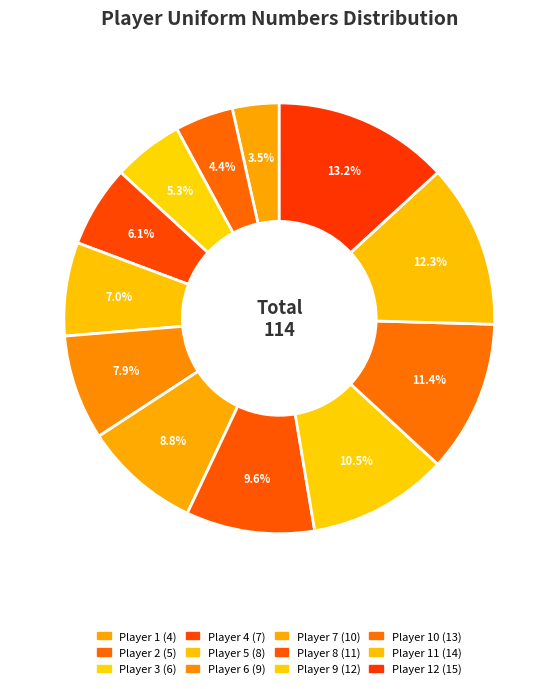

Is there a majority slice in this chart?

No